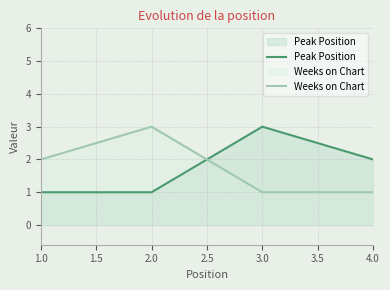

True or false: Peak Position and Weeks on Chart intersect in this chart.

True